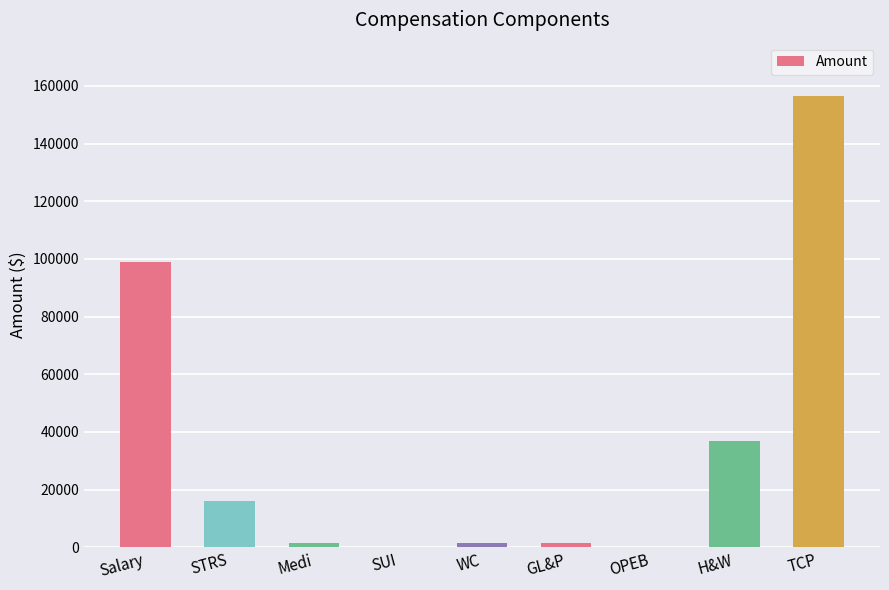

Where is the data nearest to the value 78195?

Salary